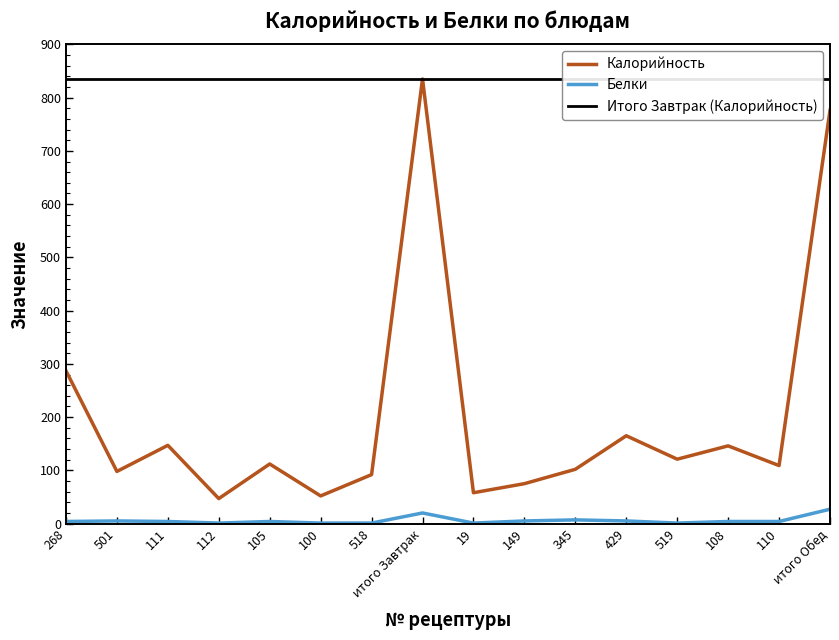

What is the maximum value shown in the chart?

835